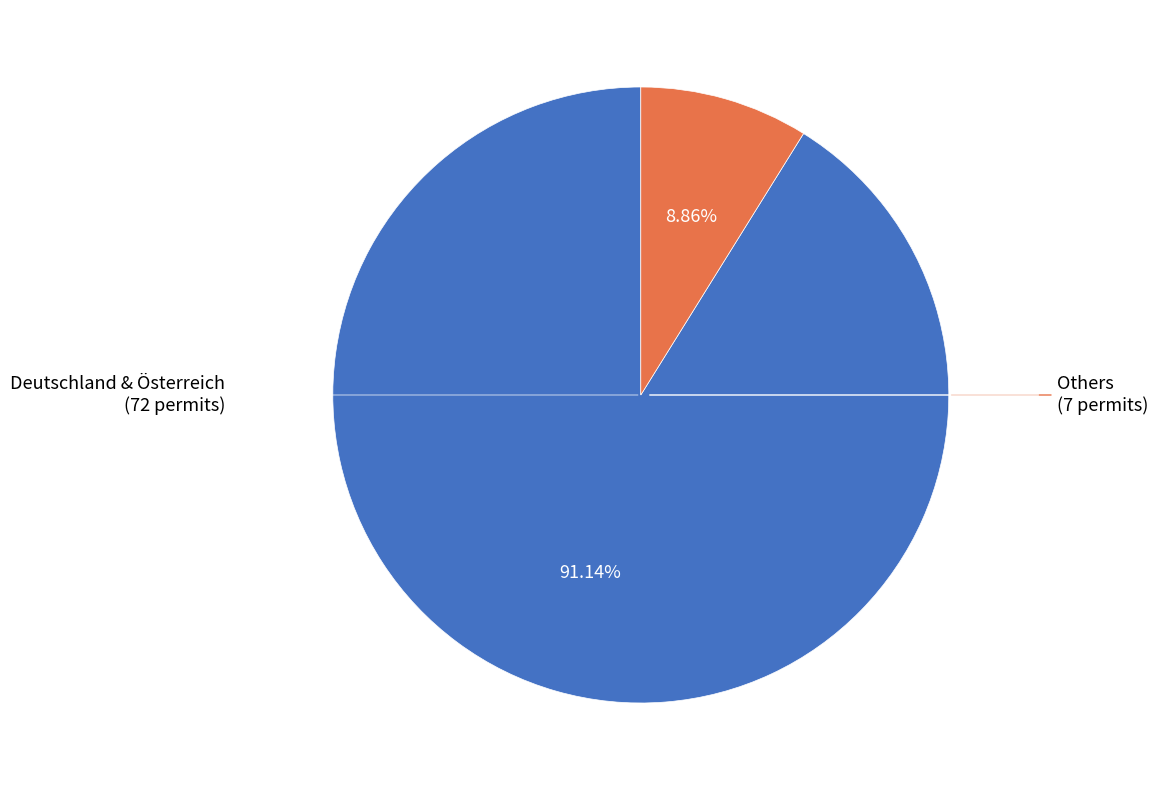

To the nearest percent, what is the difference between the largest and smallest slice percentages?

82%